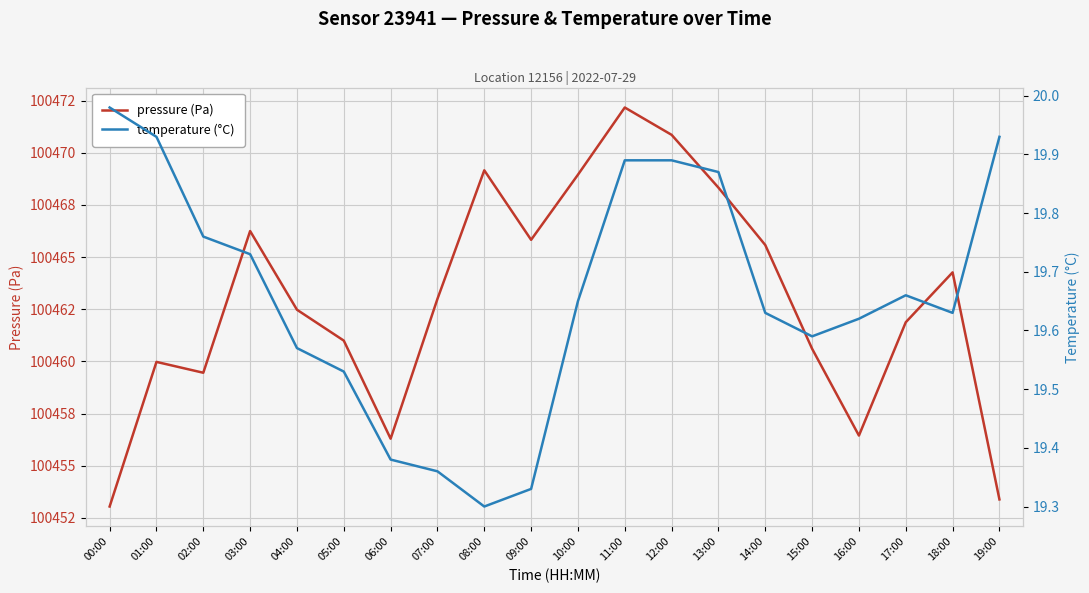

Which category has the highest value in the temperature (°C) series?

00:00